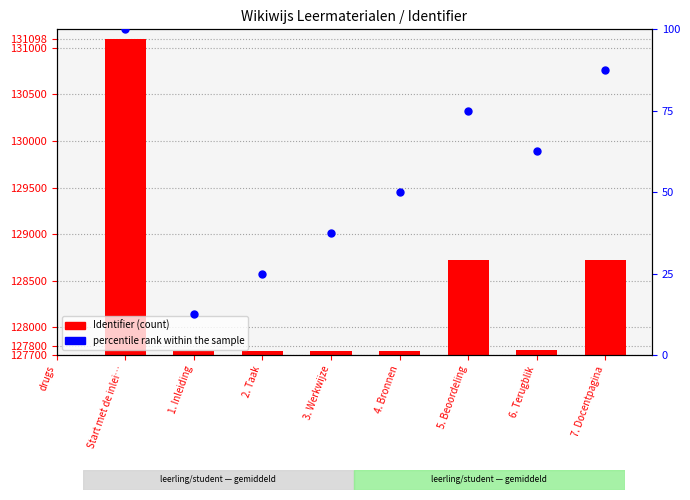

Which has a higher value, 5. Beoordeling or Start met de inlei…?

Start met de inlei…